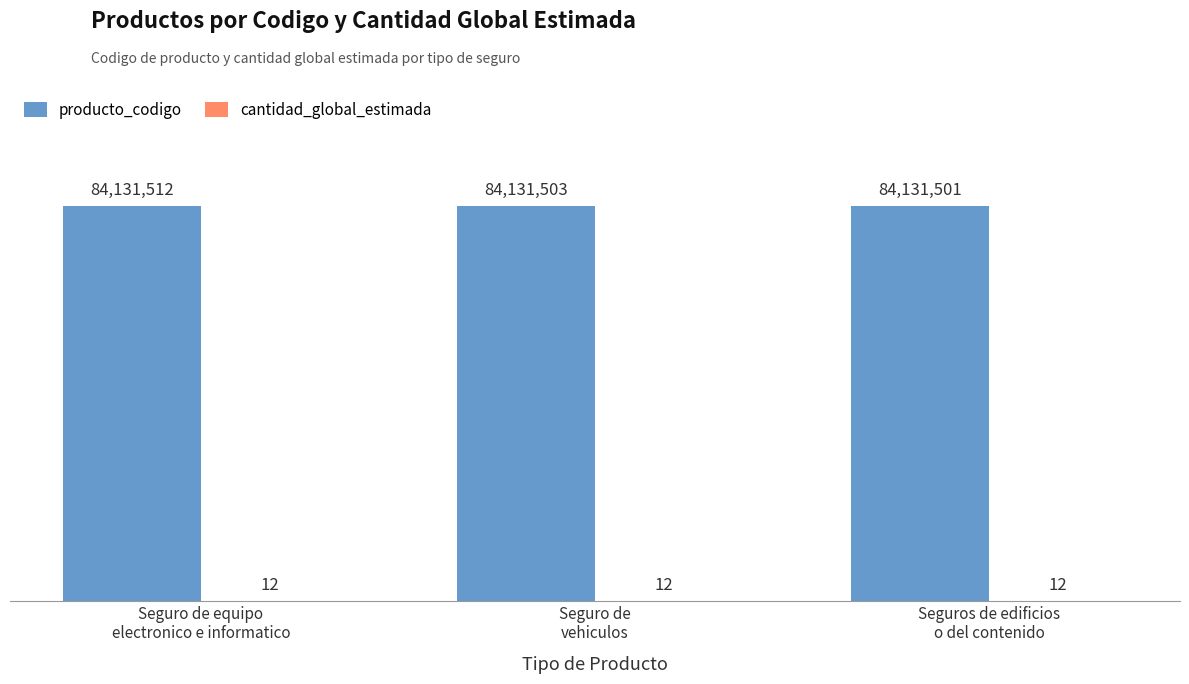

At which label is producto_codigo closest to 84131506?

Seguro de
vehiculos